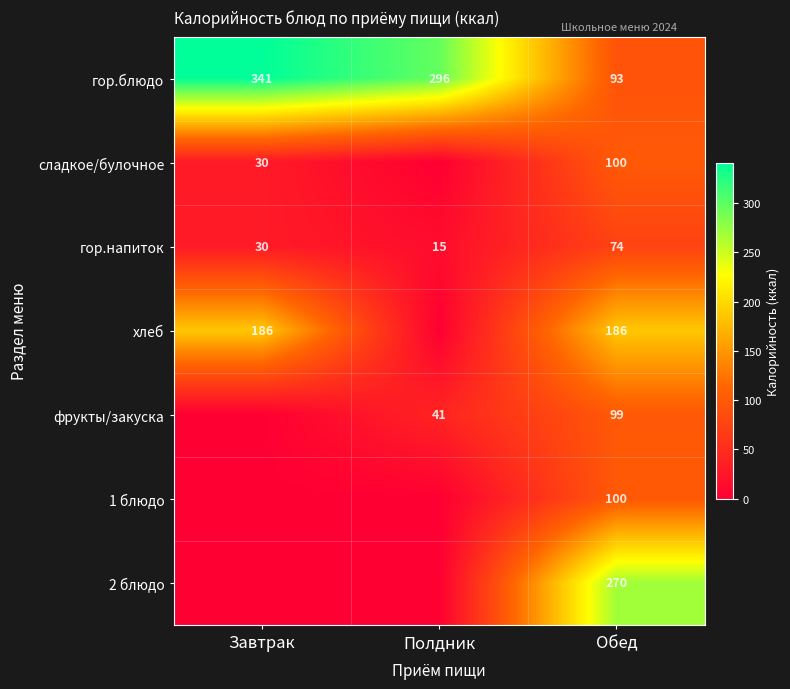

What is the sum of all гор.блюдо values?

730